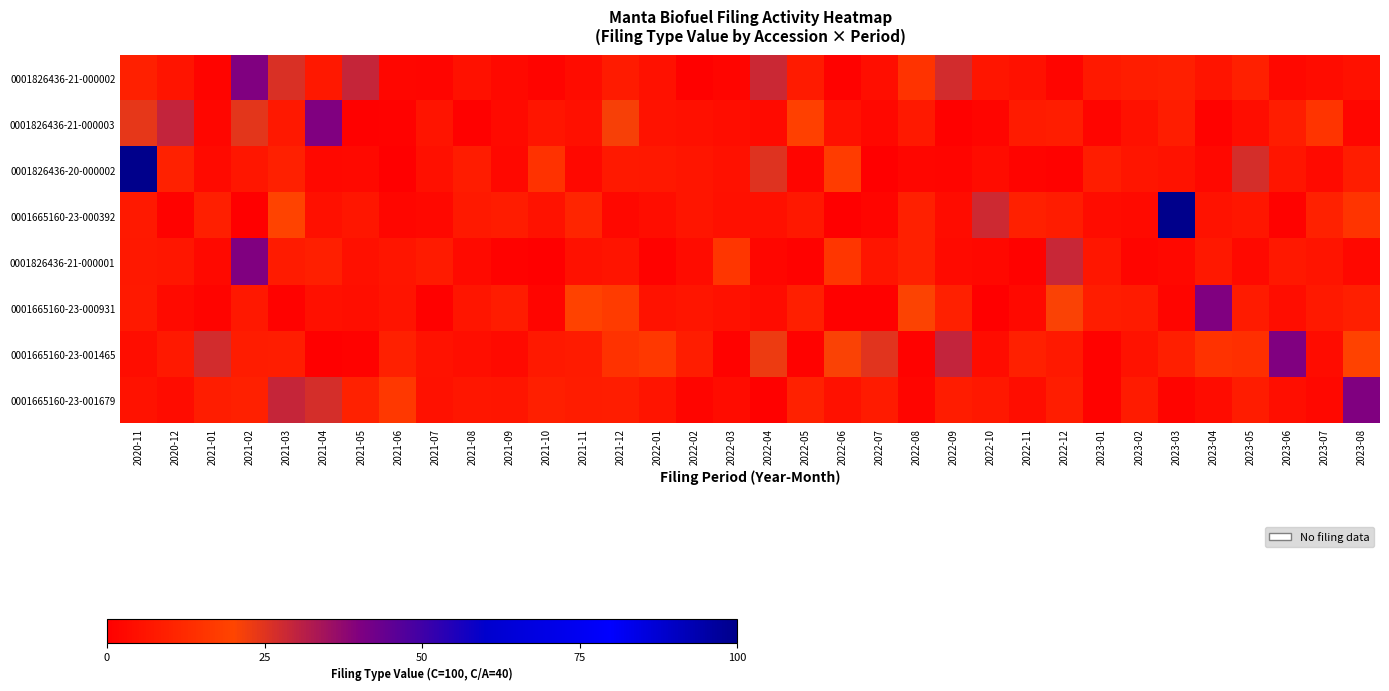

What is the difference between the highest and lowest values at 2021-03?

28.1